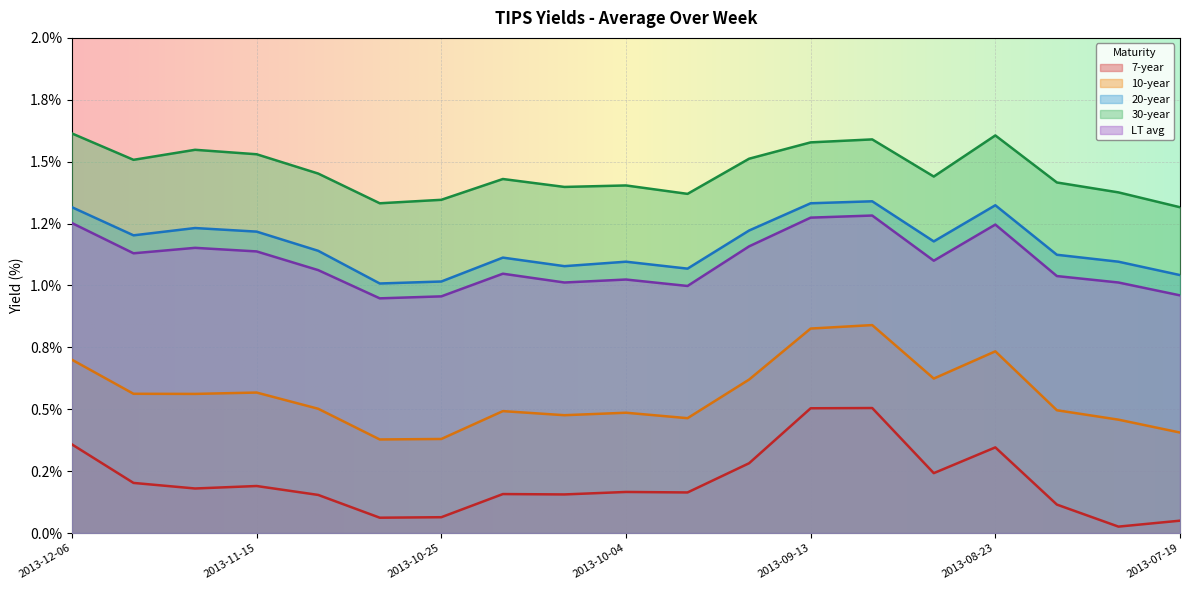

True or false: 20-year and 30-year intersect in this chart.

False